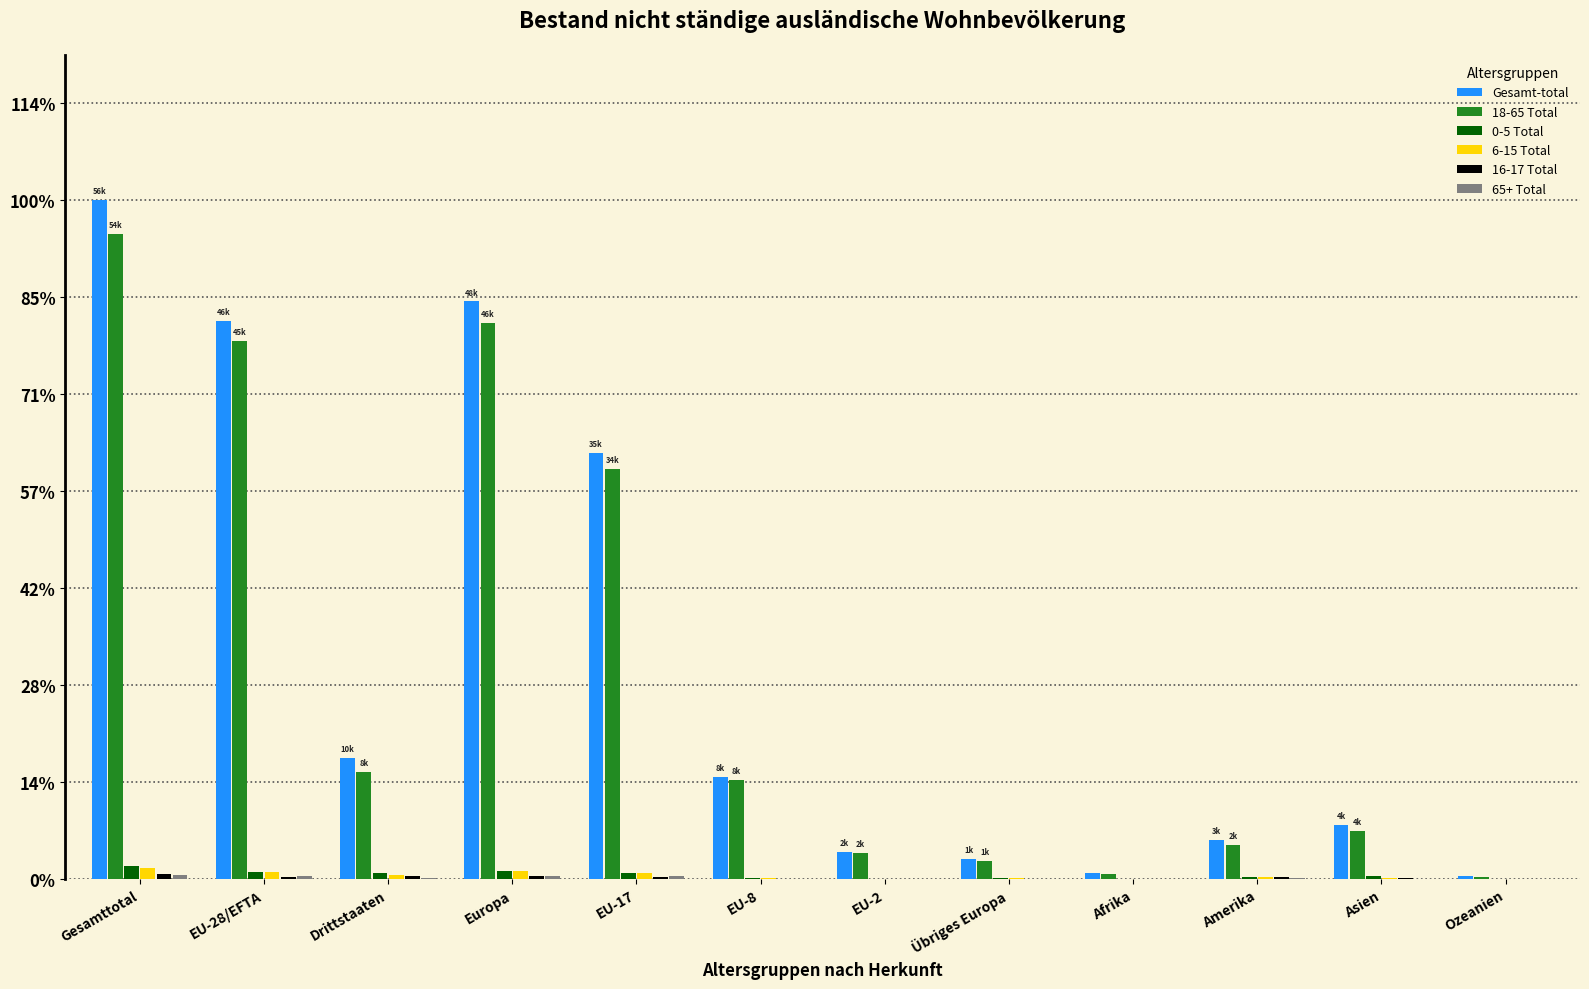

Does the chart contain stacked bars?

No